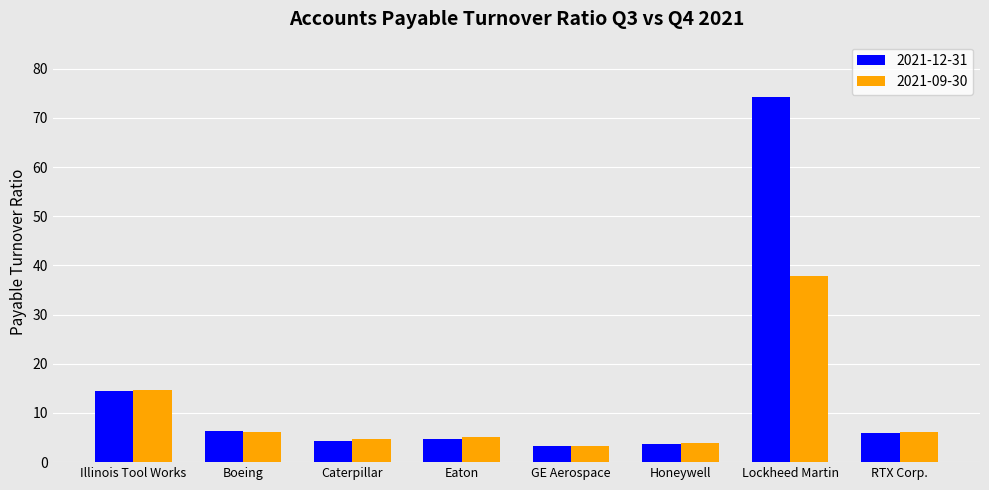

How many values in the 2021-09-30 series exceed 6?

4